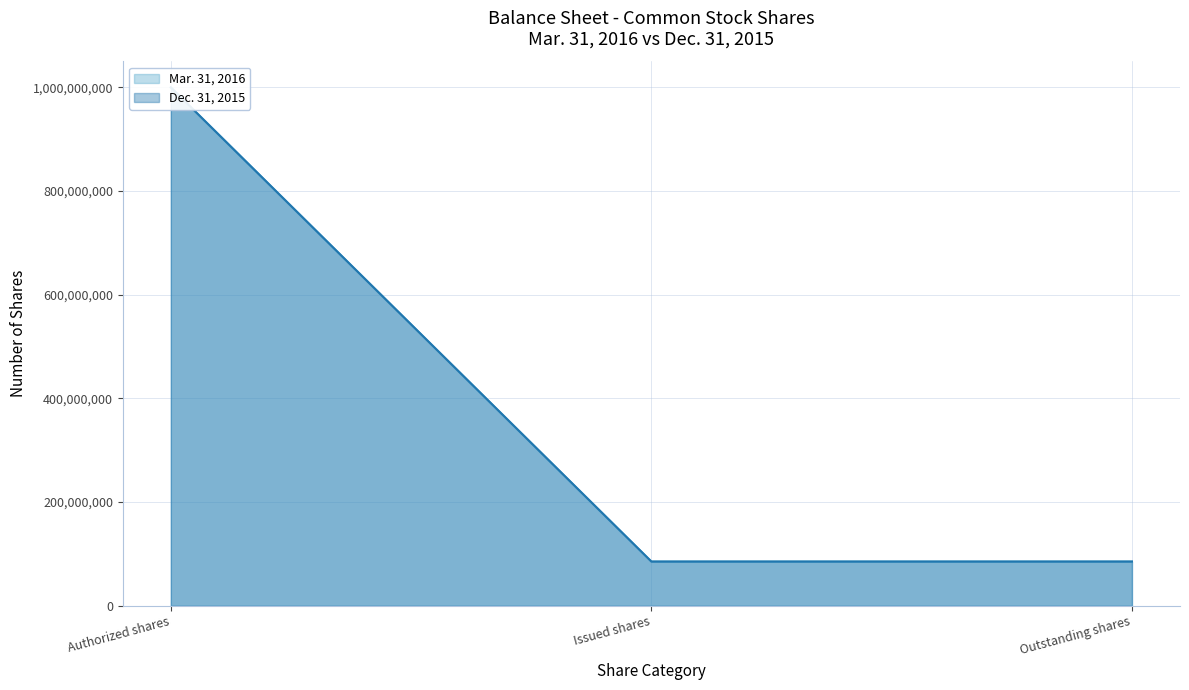

Is it true that Mar. 31, 2016 equals 128909387 at Outstanding shares?

False